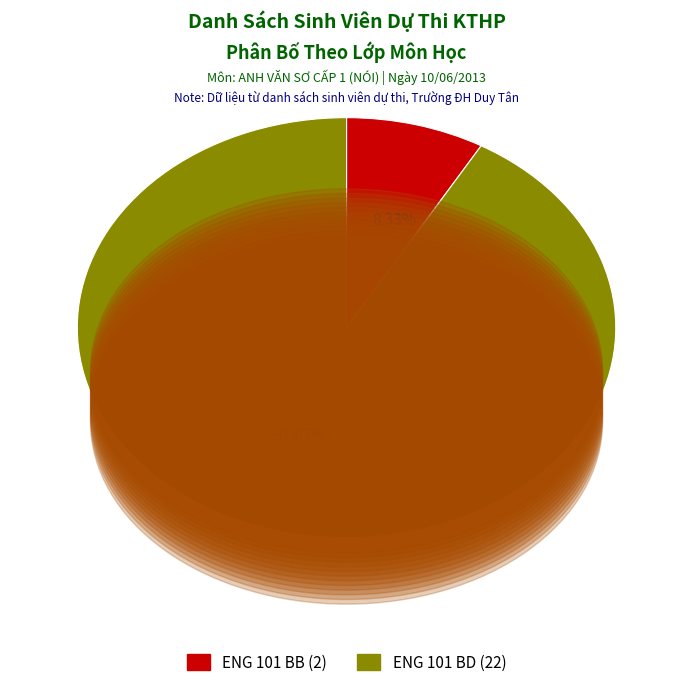

How many slices are in this pie chart?

2